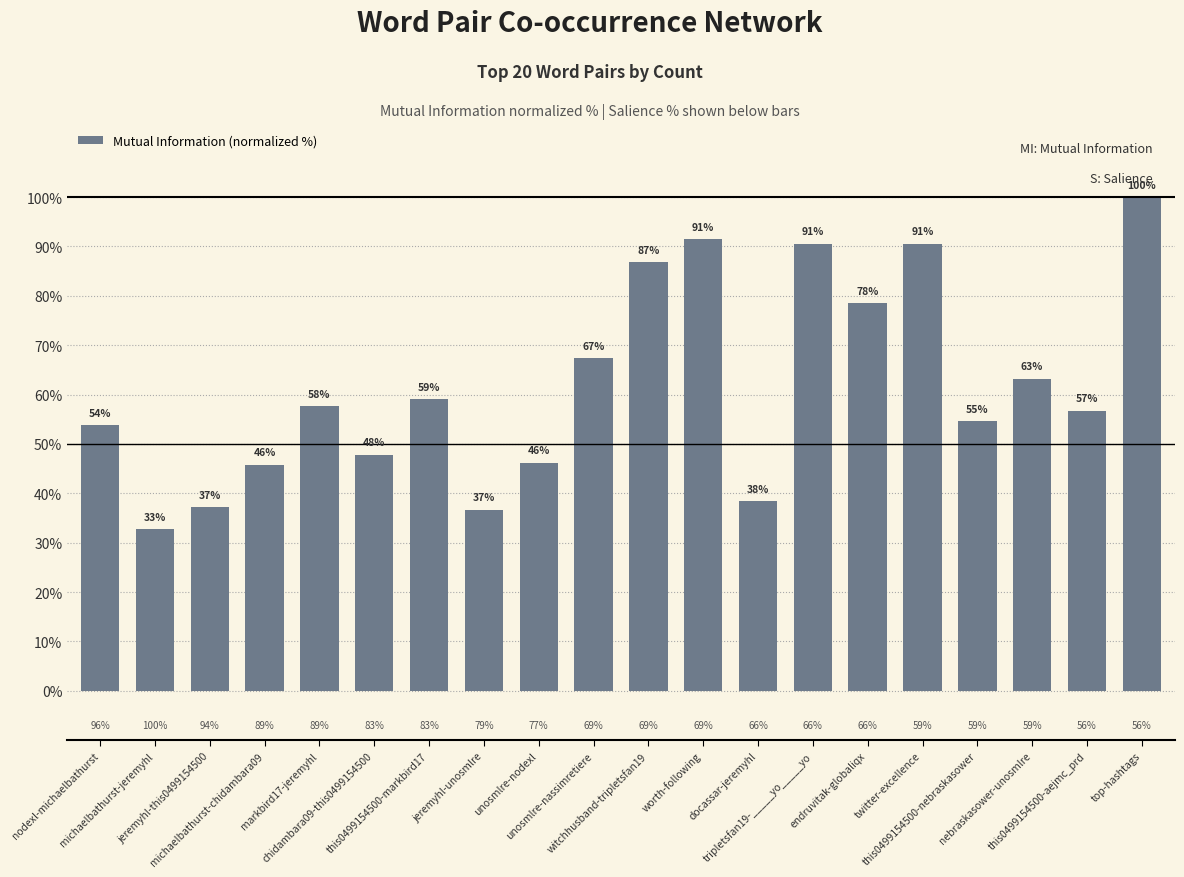

Are the bars horizontal?

No